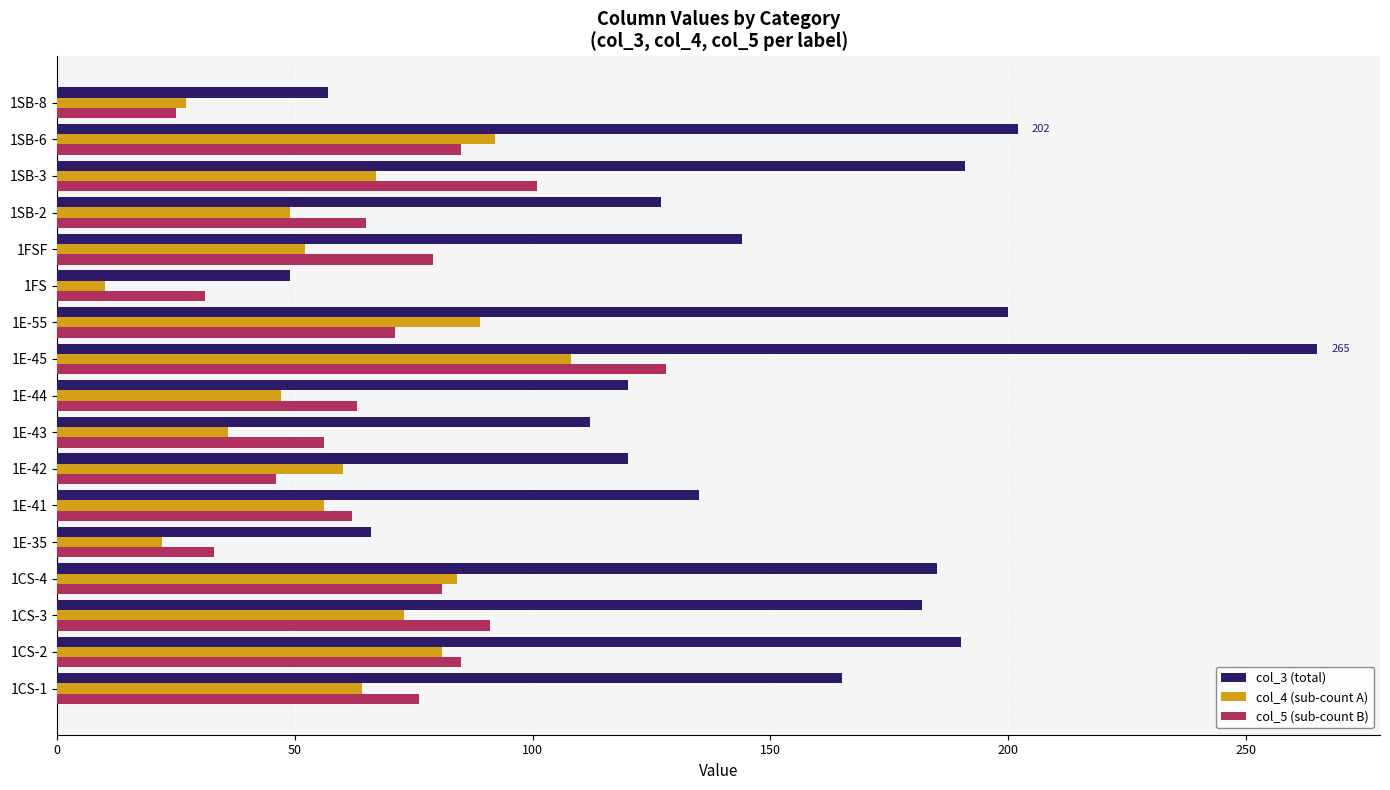

Is the value of col_3 (total) at 1SB-3 greater than the value of col_5 (sub-count B) at 1FS?

Yes